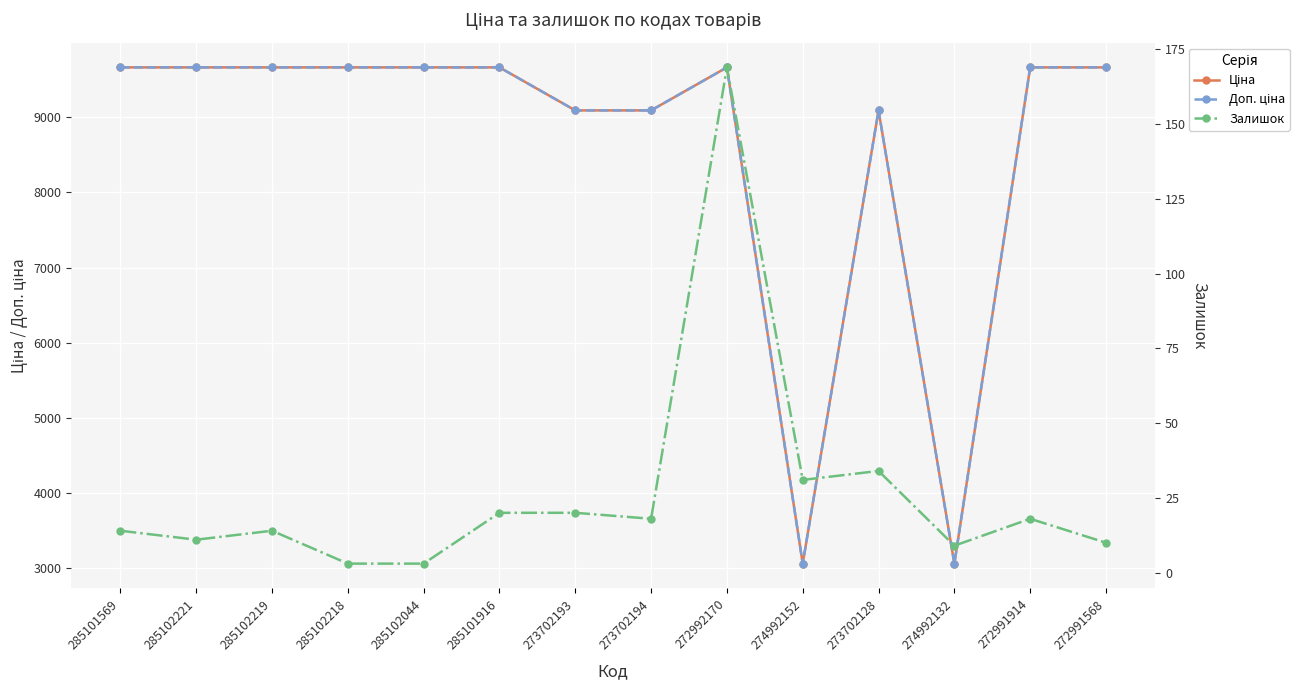

What is the minimum value shown in the chart?

3.0